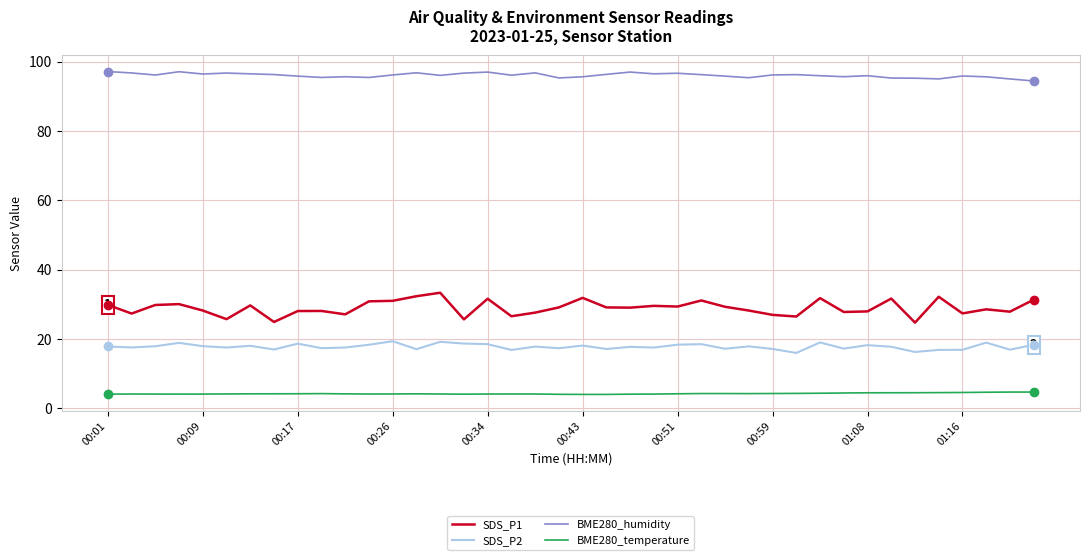

Which series has the widest spread of values?

SDS_P1